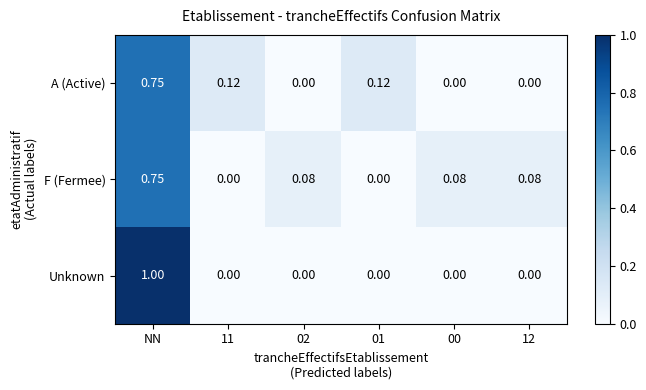

Count the number of categories in the chart.

6